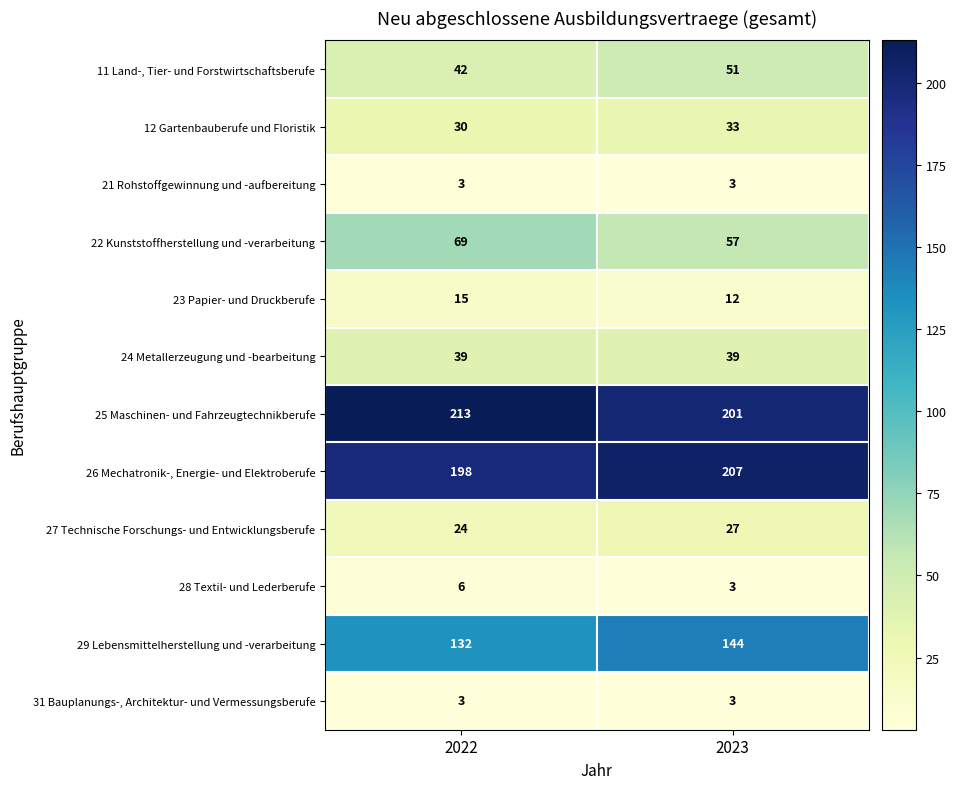

What is the spread (max minus min) of values at 2023?

204